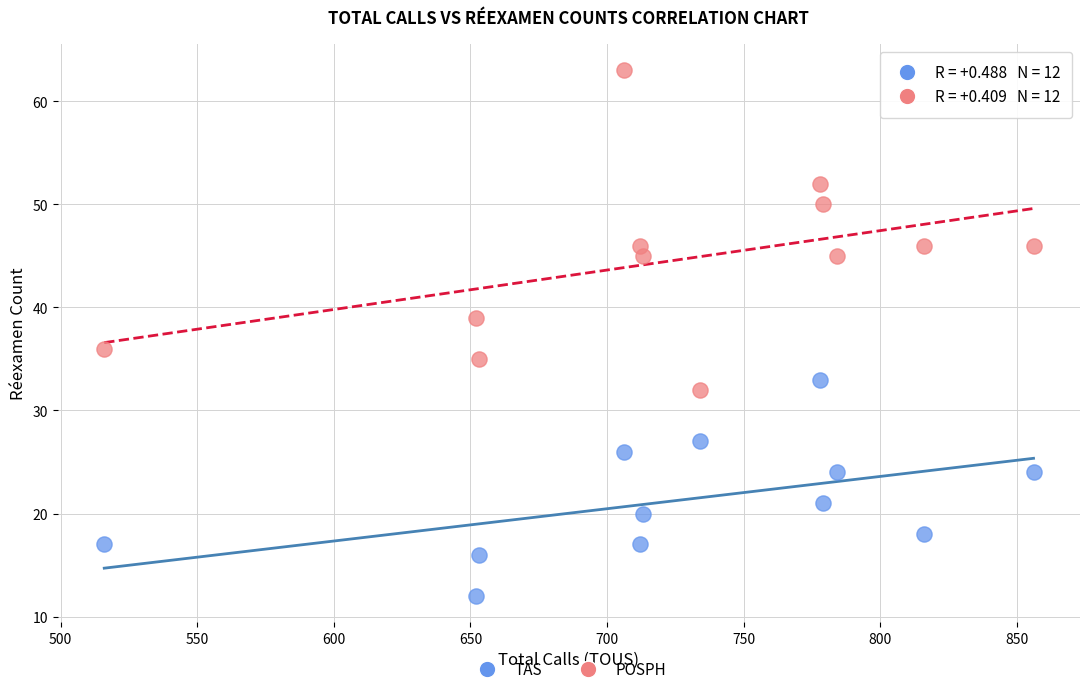

Across all data points, what is the range of X values (max minus min)?

340